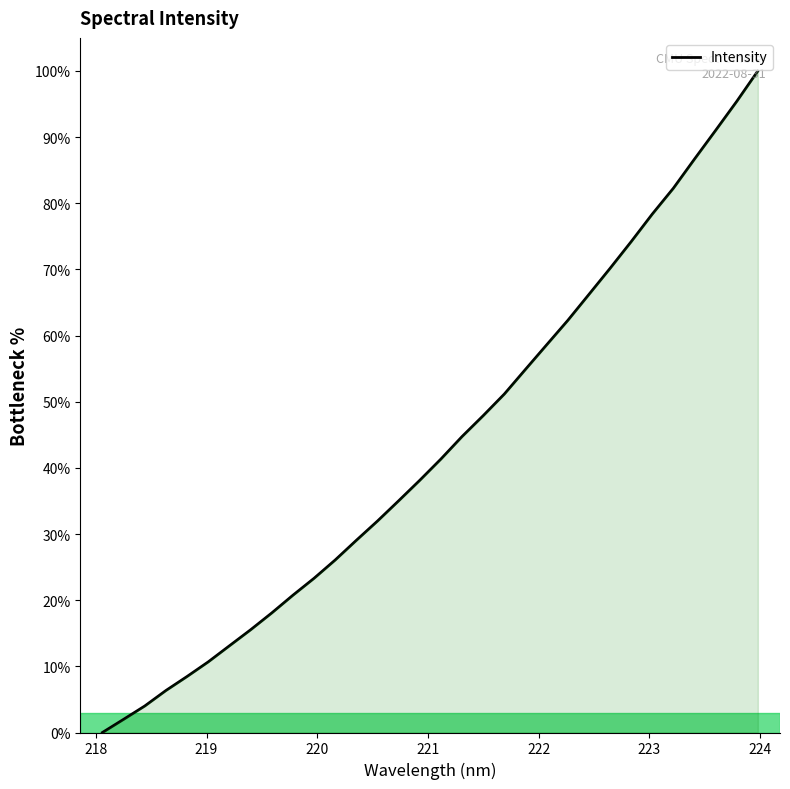

What is the greatest value displayed?

100.0